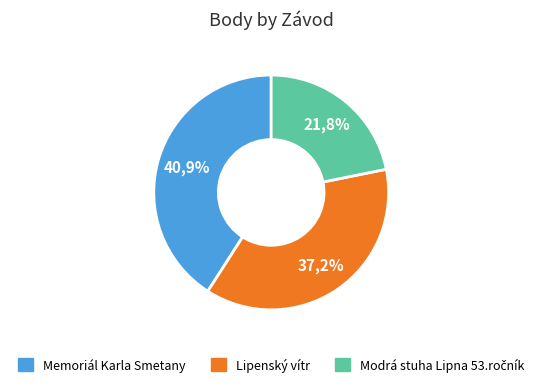

Is Modrá stuha Lipna 53.ročník the majority of the pie?

No